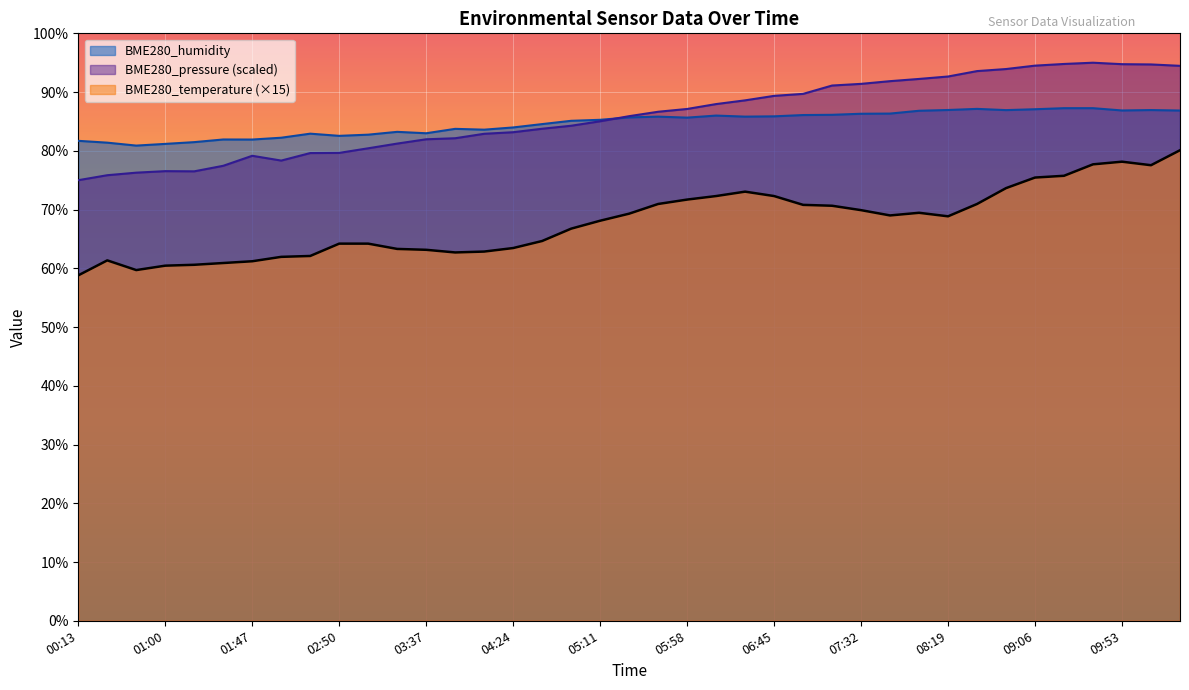

What is the difference between the BME280_temperature values at 07:16 and 03:21?

7.4